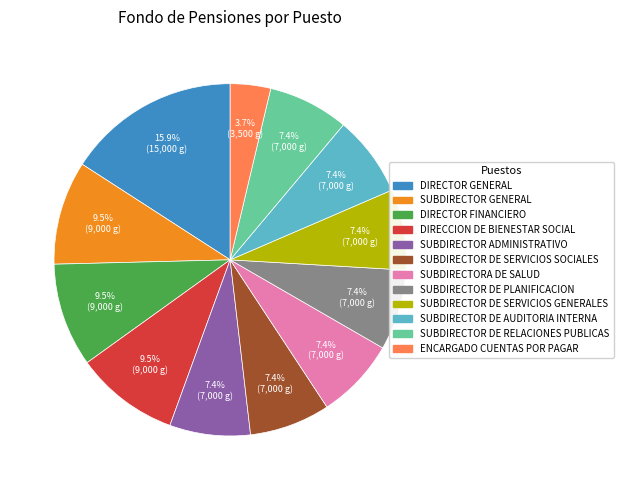

To the nearest percent, what portion does DIRECTOR GENERAL represent?

16%